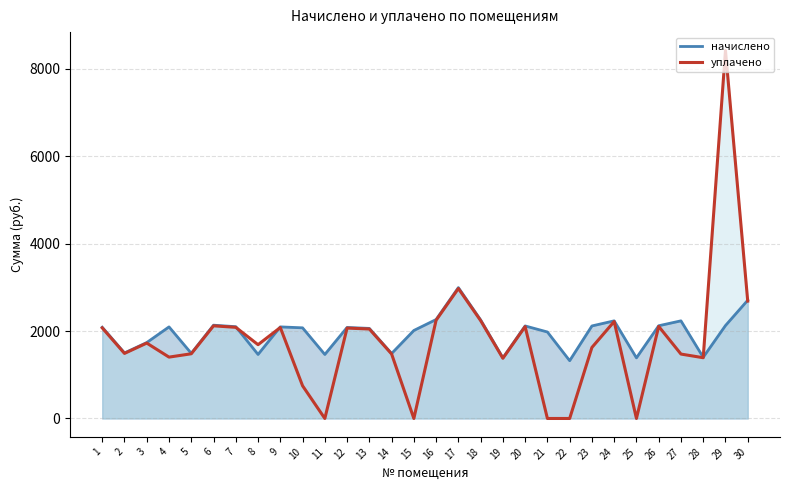

What are all the series names shown in the legend?

начислено, уплачено